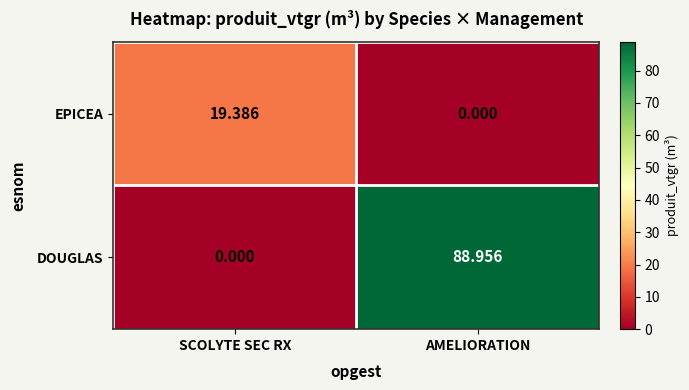

Which category has the highest value in the EPICEA series?

SCOLYTE SEC RX